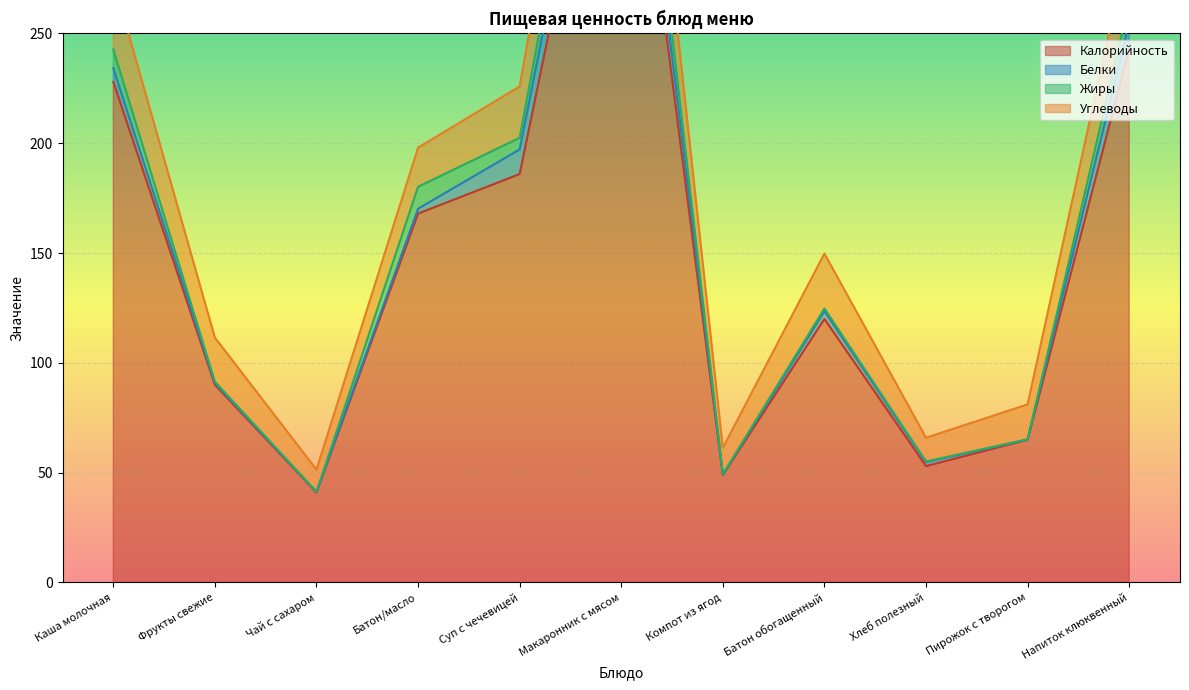

What is the spread (max minus min) of values at Макаронник с мясом?

389.9